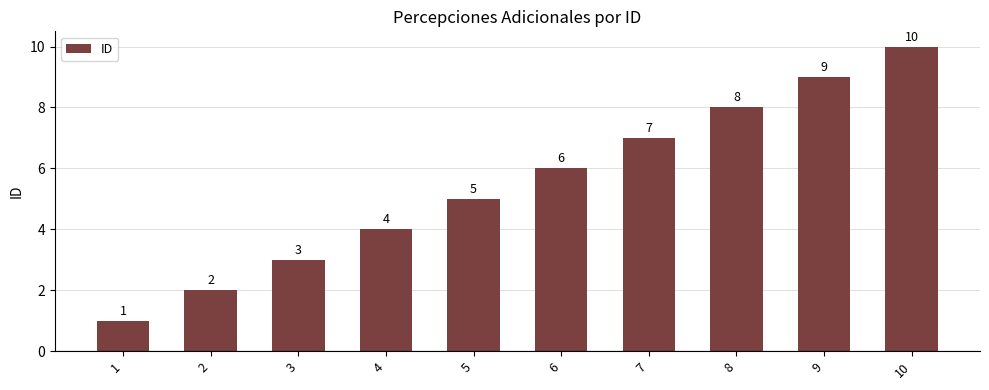

How many values are below 6?

5